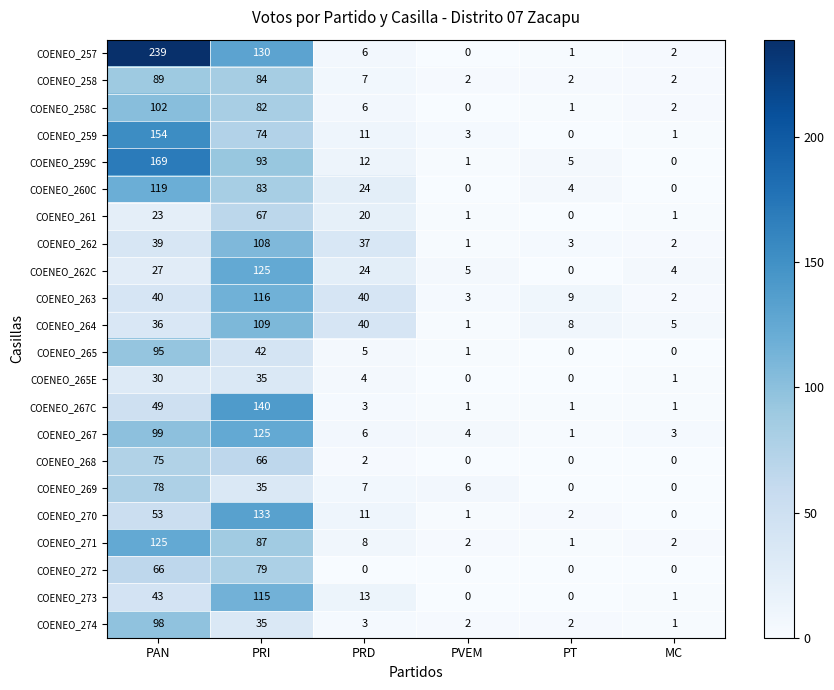

Count the number of categories in the chart.

6